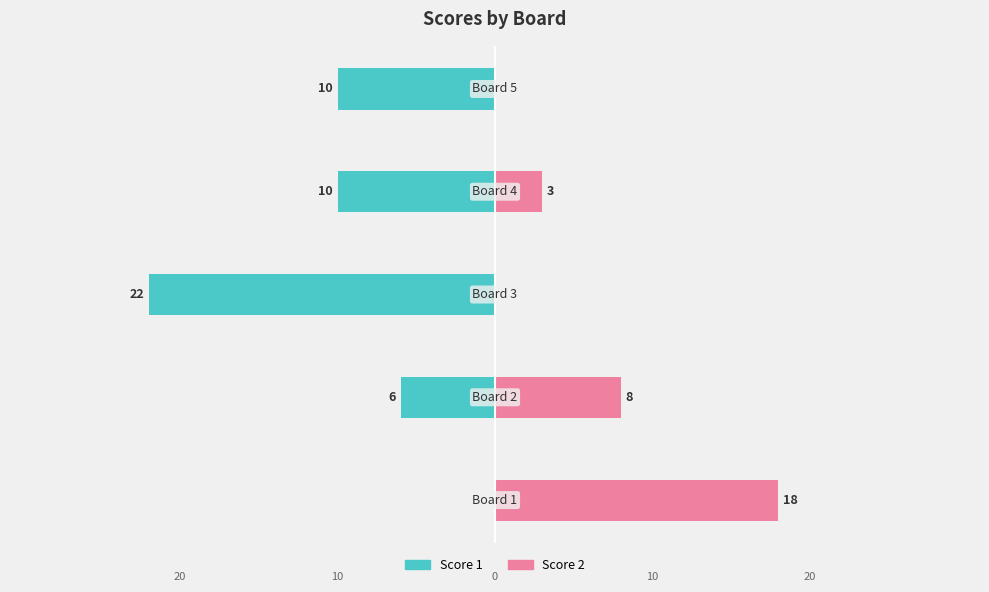

How many data points in Score 2 are less than 3?

2